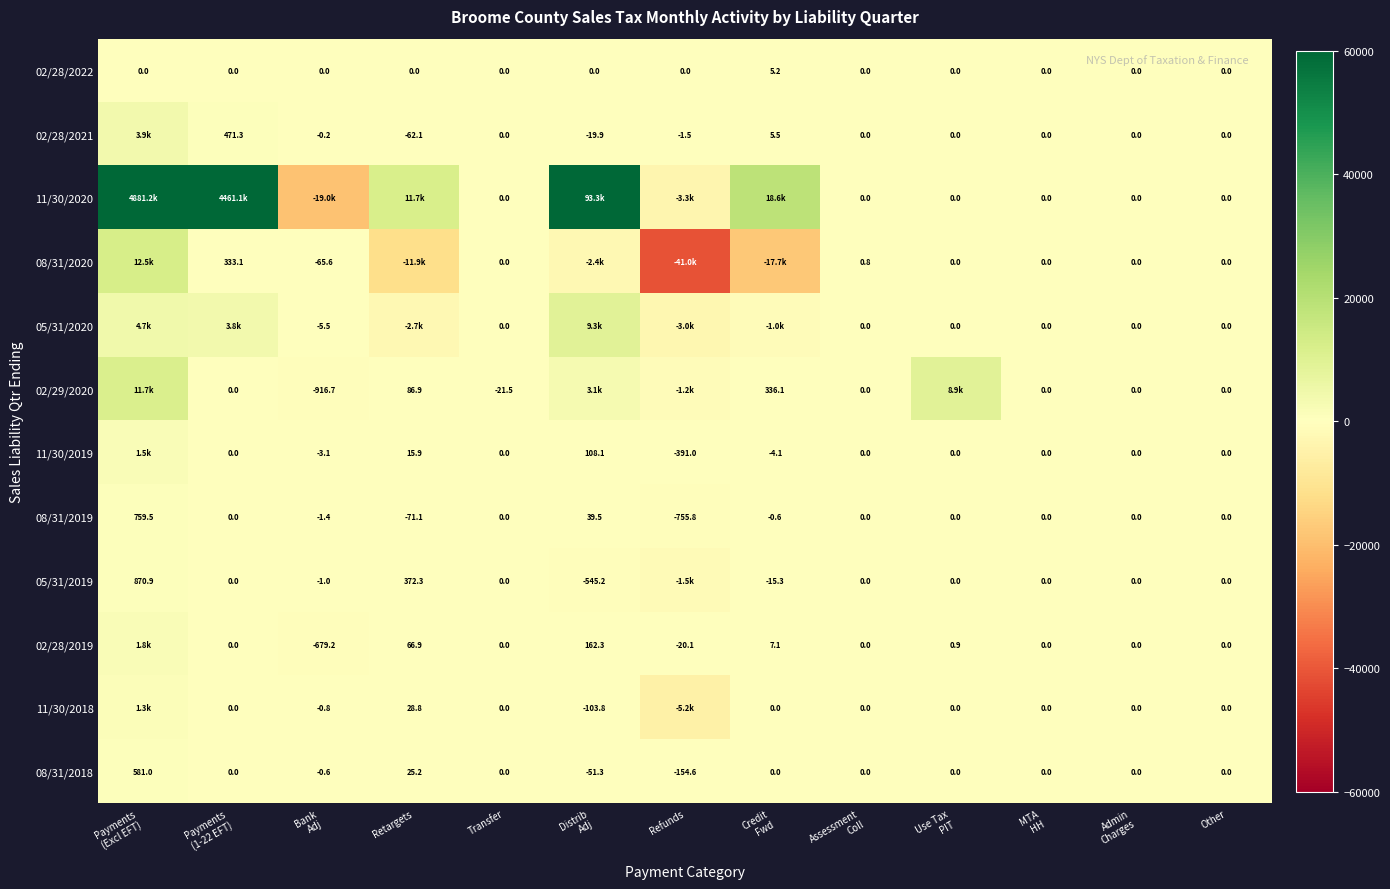

How many data points in 02/28/2022 are above 0?

1